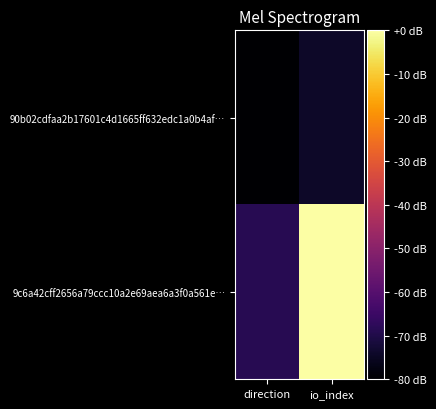

Between io_index and direction, which is larger?

io_index